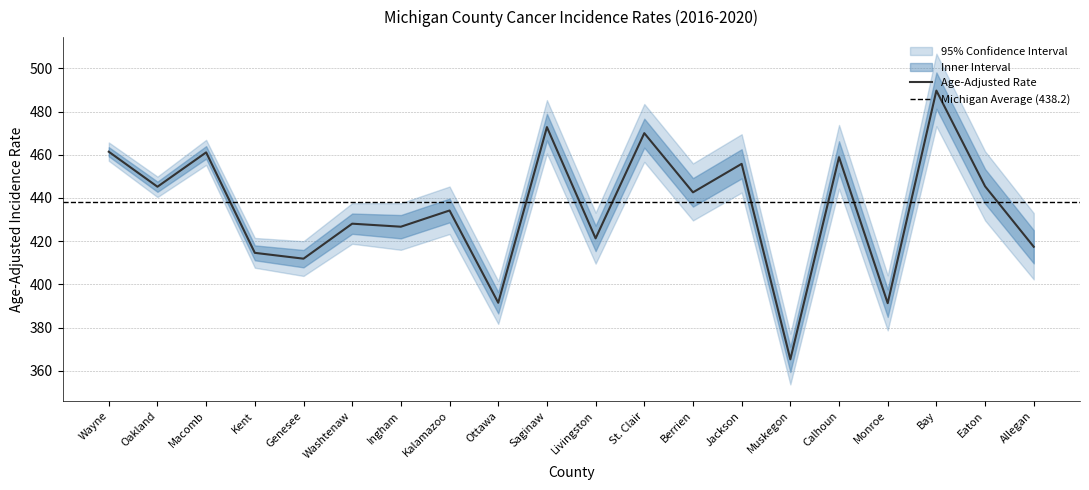

Read the Age-Adjusted Rate value at Muskegon.

365.3